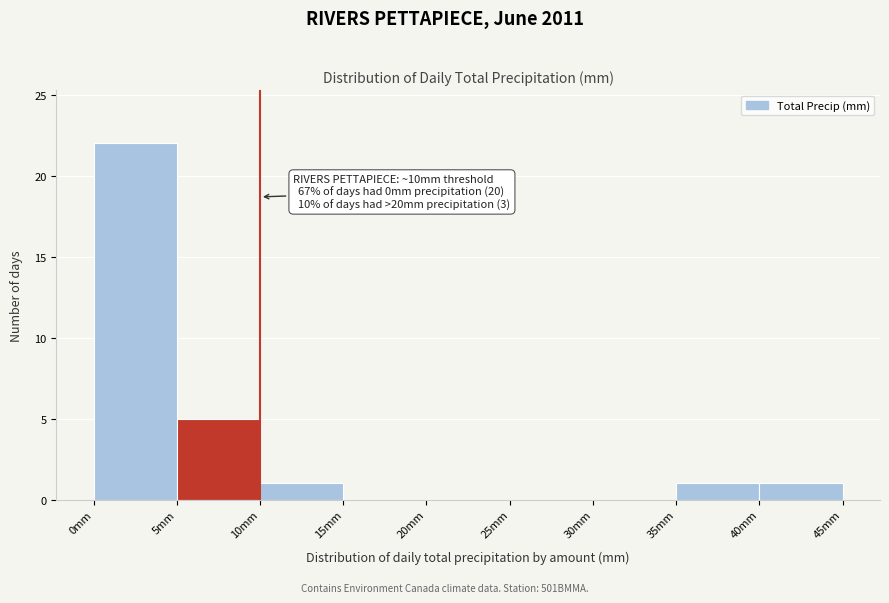

Which range on the x-axis has the tallest bar?

0 to 5